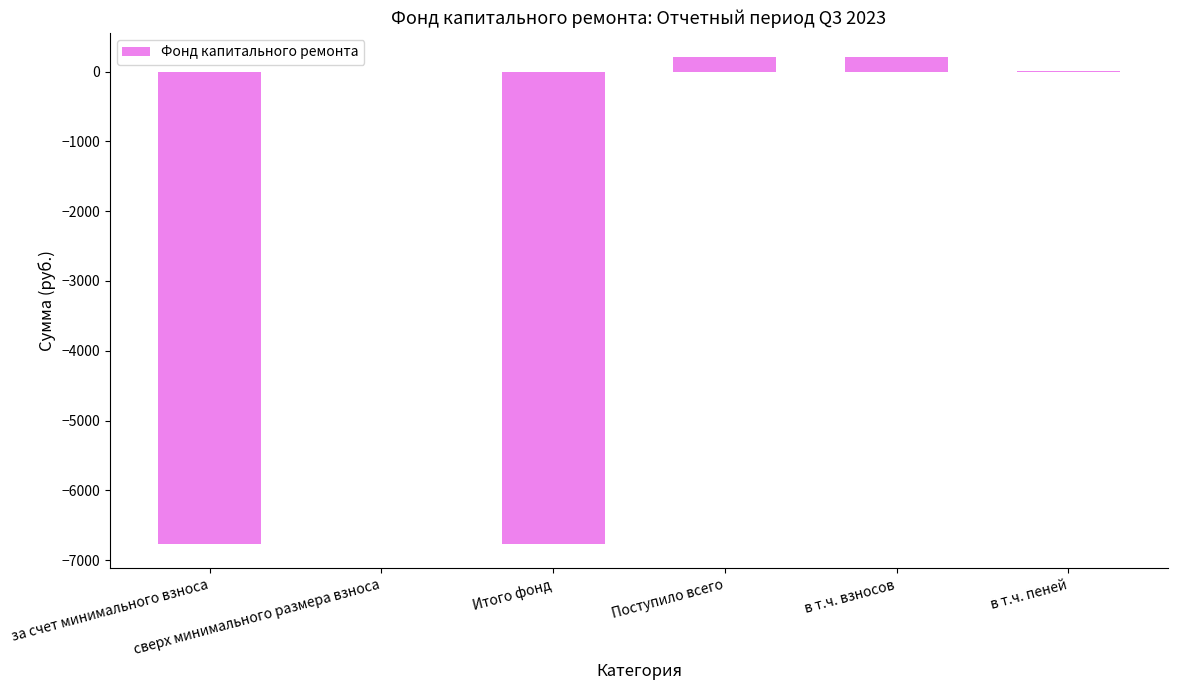

Reading left to right, list all the values displayed in this chart.

-6771.0	0.0	-6771.0	205.4	205.1	0.3